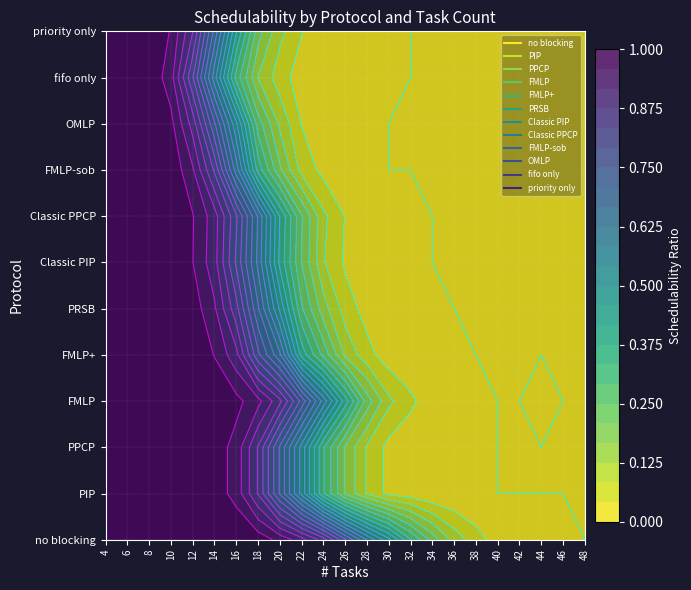

What is the difference between the maximum and second lowest values in the FMLP series?

1.0